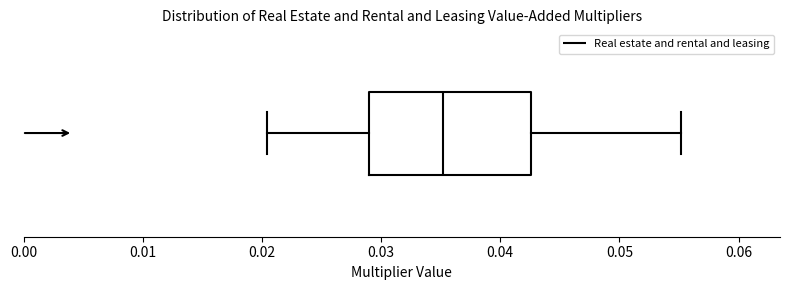

Where is the left edge of the box on the x-axis? The values are not printed on the chart, so give them approximately, as read against the axis.

0.029